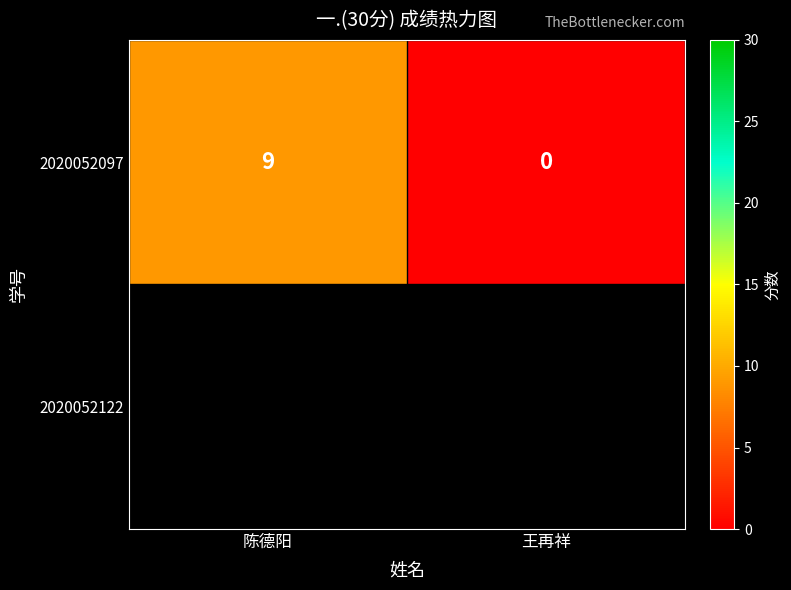

List the labels in order of value, smallest first.

王再祥, 陈德阳